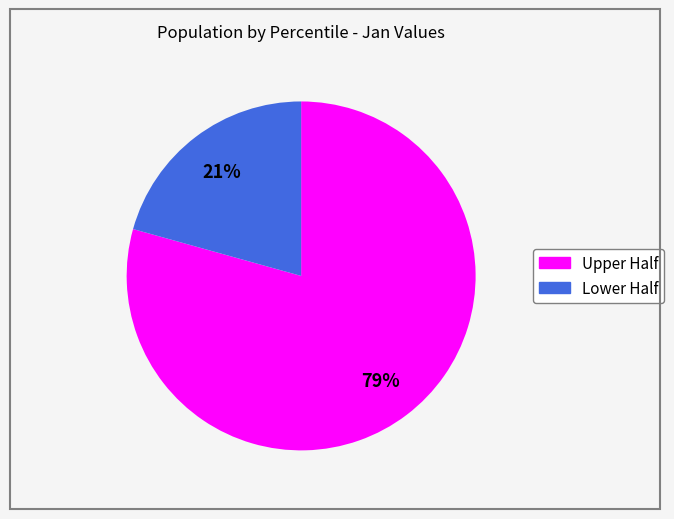

Does any single category account for the majority?

Yes